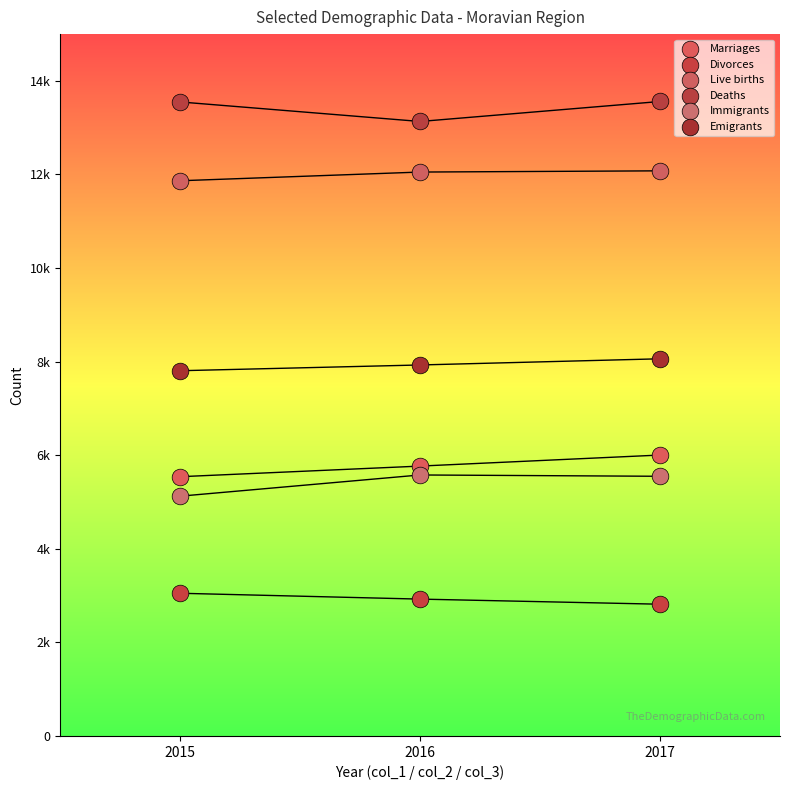

What are all the series names shown in the legend?

Marriages, Divorces, Live births, Deaths, Immigrants, Emigrants